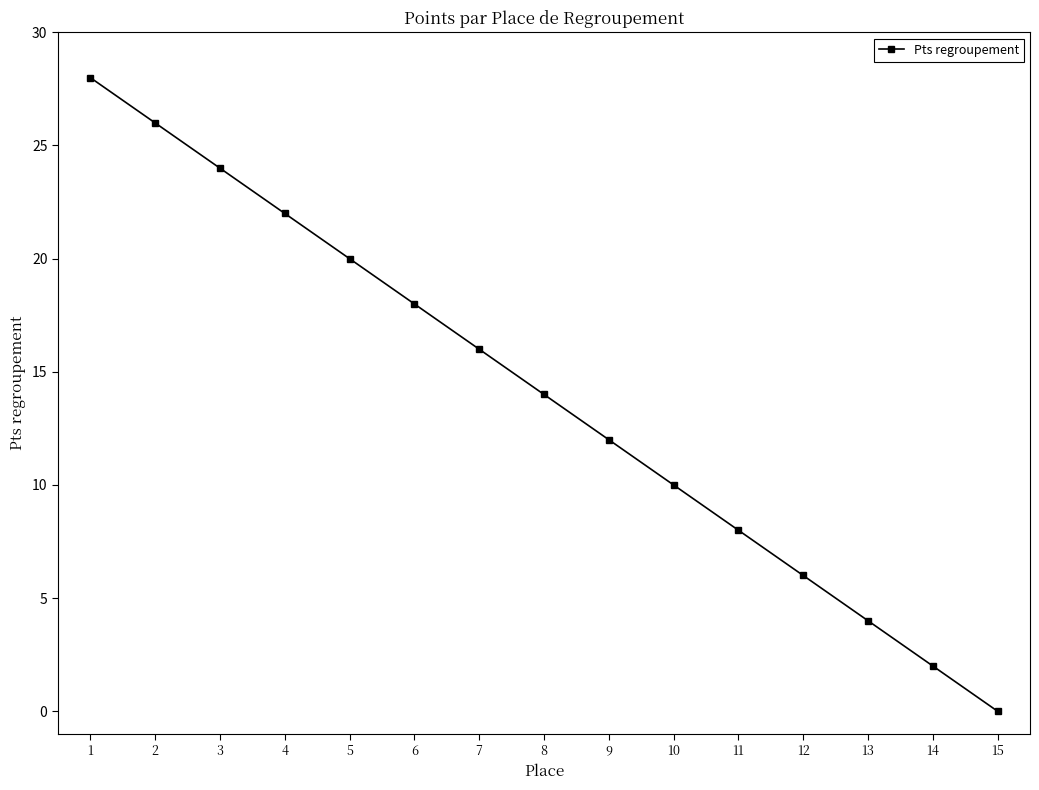

What is the sum of all values?

210